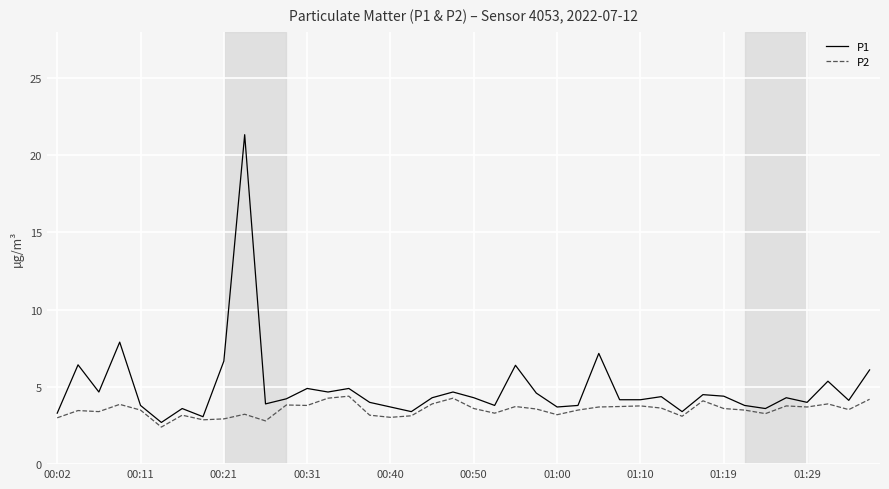

Which series has the largest total across all categories?

P1